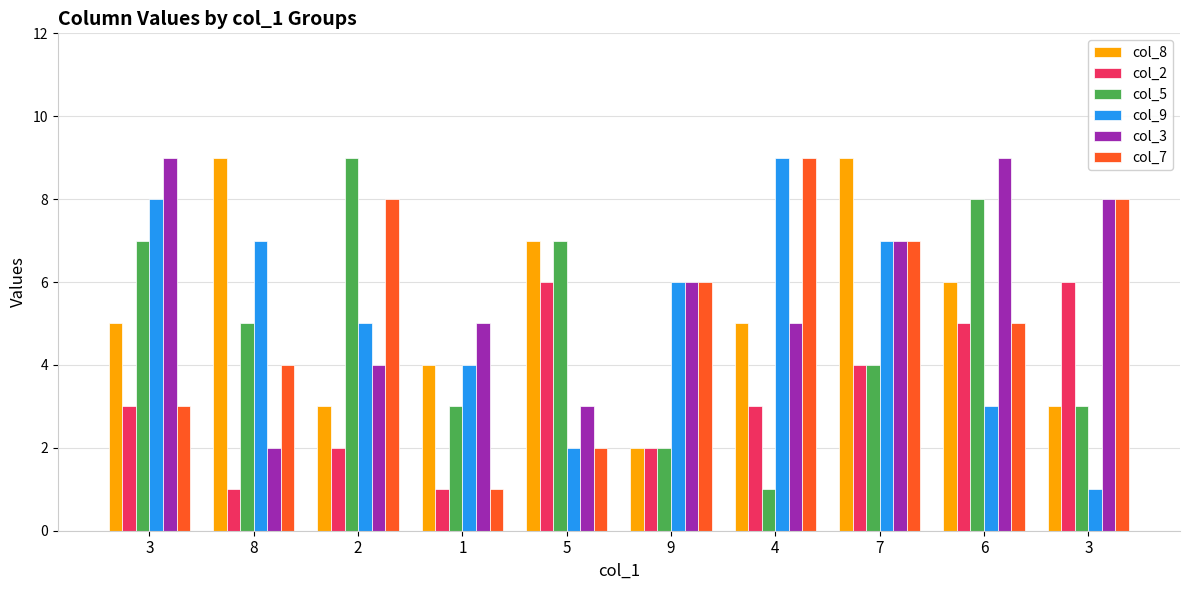

What is the minimum value shown in the chart?

1